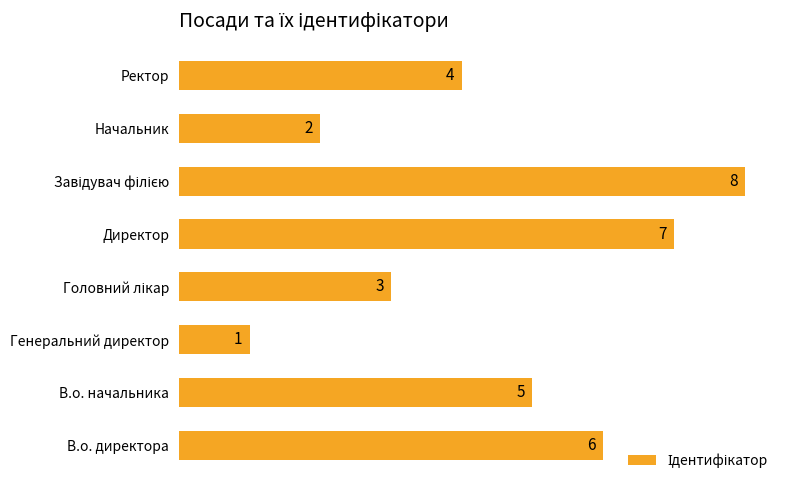

Reading top to bottom, what are all the values shown in this chart?

4	2	8	7	3	1	5	6